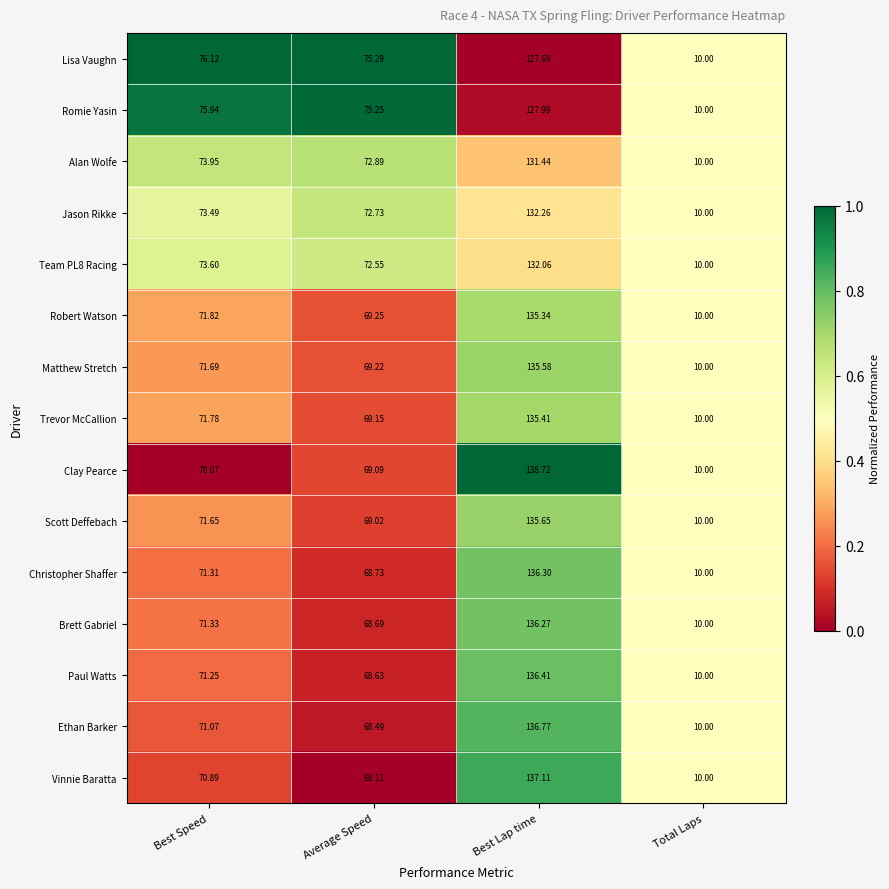

What is the total value across all series at Best Lap time?

2015.0